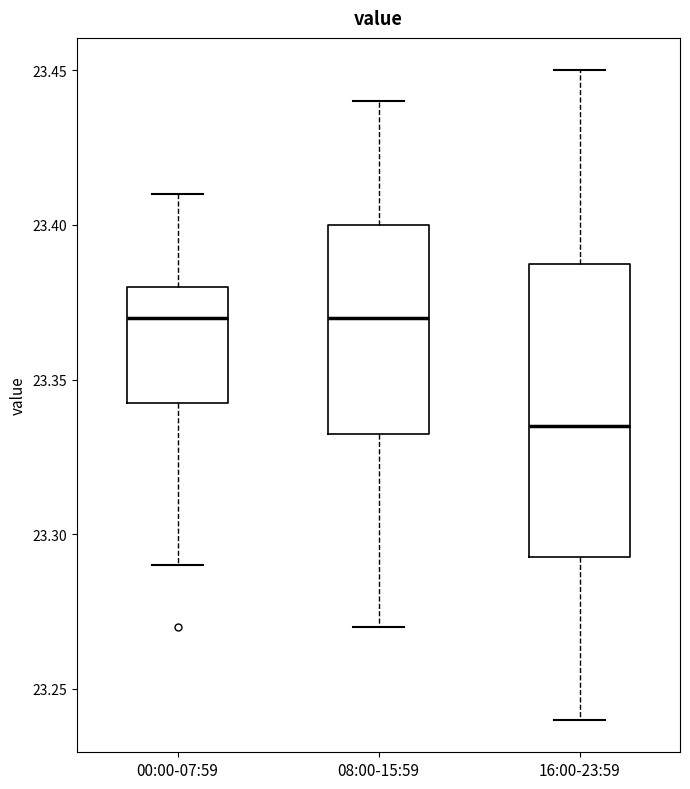

Reading left to right, read every box against the y-axis: the position of its median line, the range the box covers, and the ends of its whiskers. The values are not printed on the chart, so give them approximately, as read against the axis.

00:00-07:59: median 23.370, box 23.345 to 23.380, whiskers 23.290 to 23.410
08:00-15:59: median 23.370, box 23.335 to 23.400, whiskers 23.270 to 23.440
16:00-23:59: median 23.335, box 23.295 to 23.390, whiskers 23.240 to 23.450